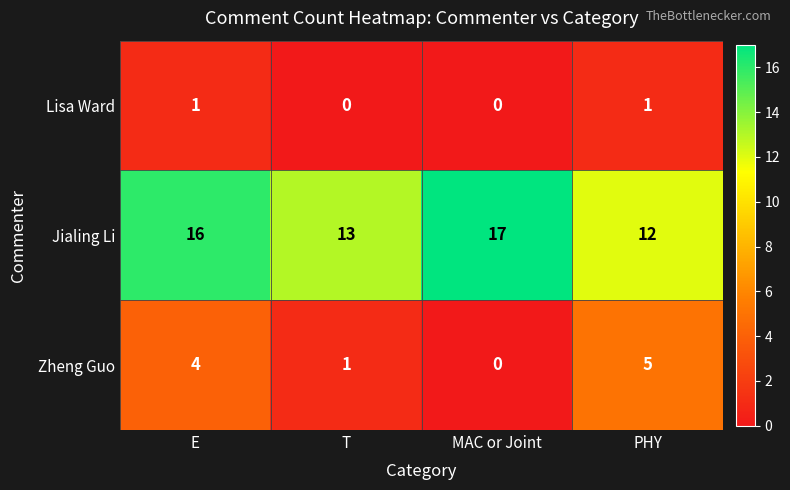

What is the sum of all Jialing Li values?

58